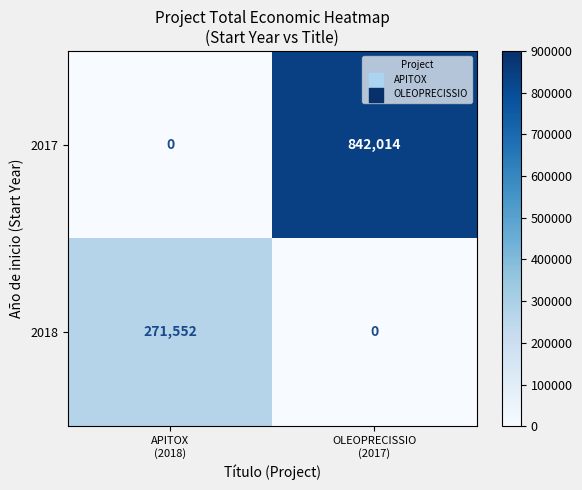

What is the greatest value displayed?

842014